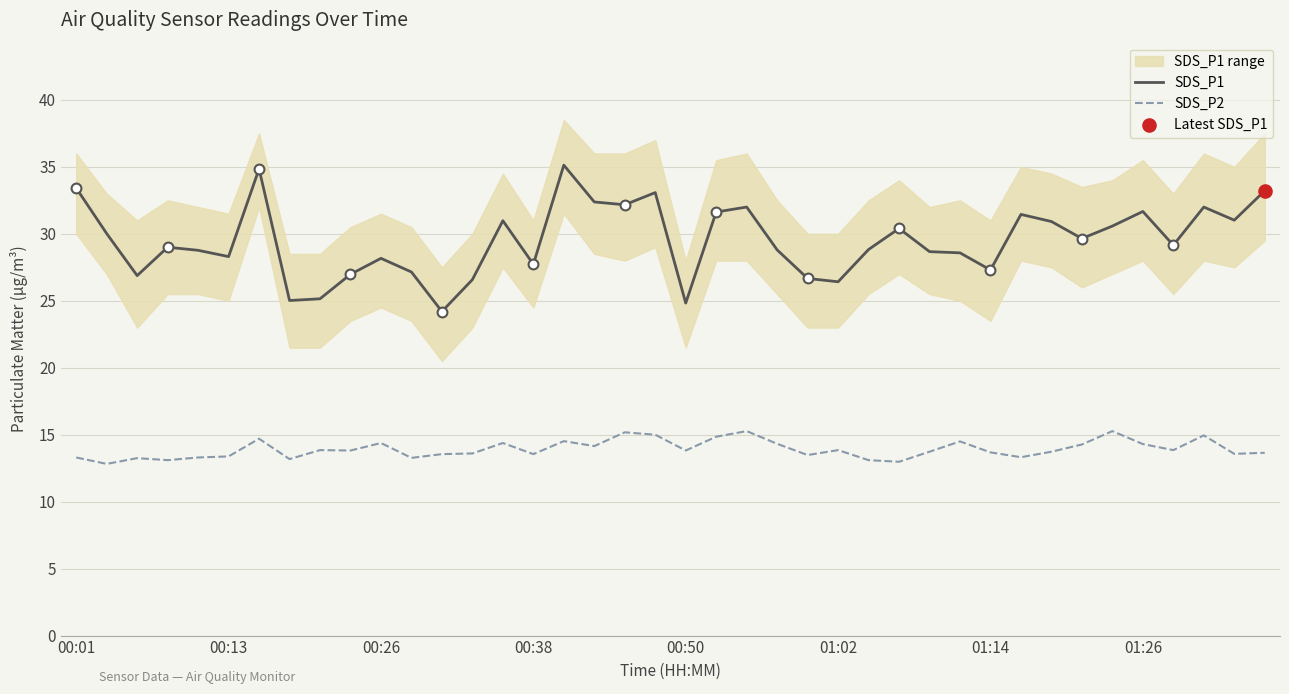

Is the value of SDS_P1 at 16 greater than the value of SDS_P2 at 28?

Yes